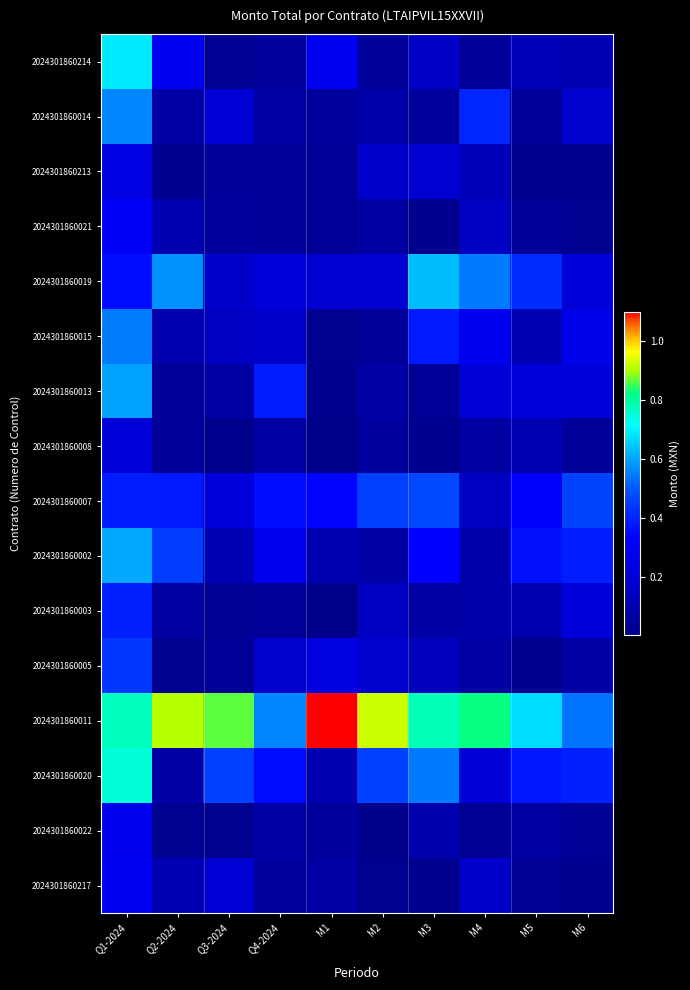

Which series changed the most between Q4-2024 and M1?

2024301860011